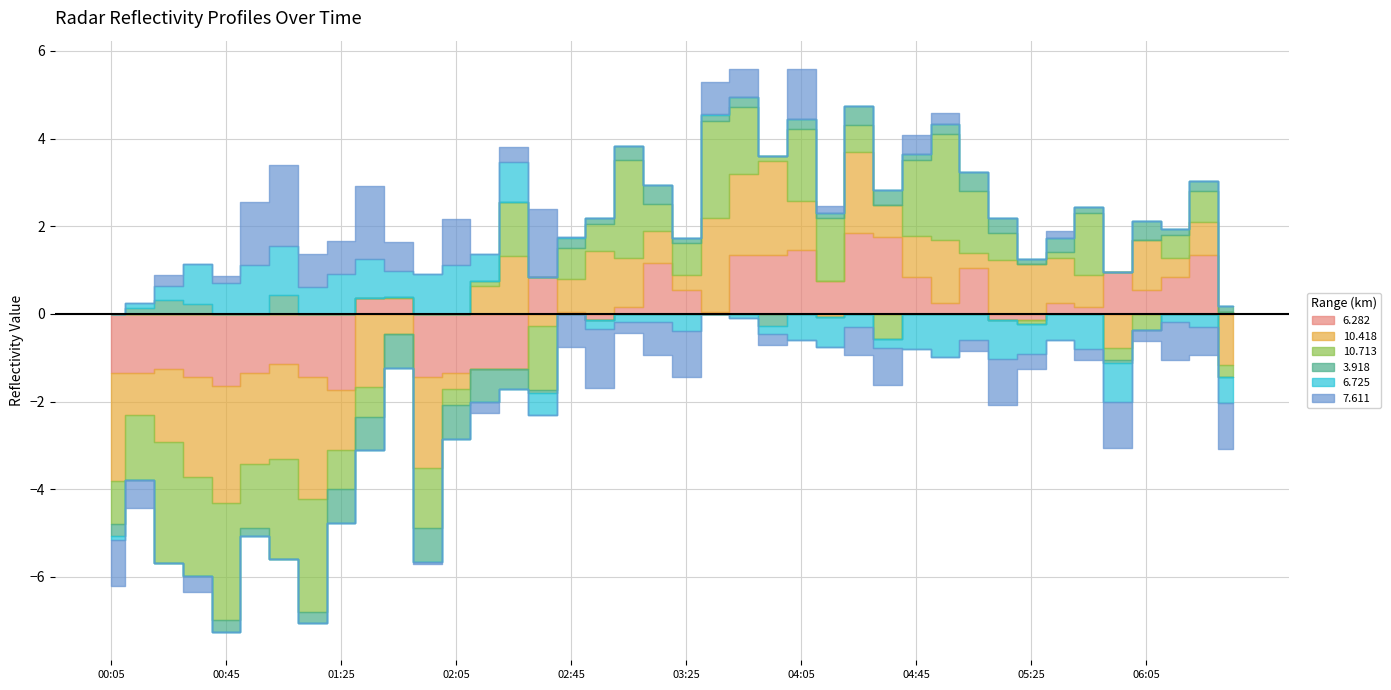

The value of 3.918 at 04:25 is 2.6. True or false?

False